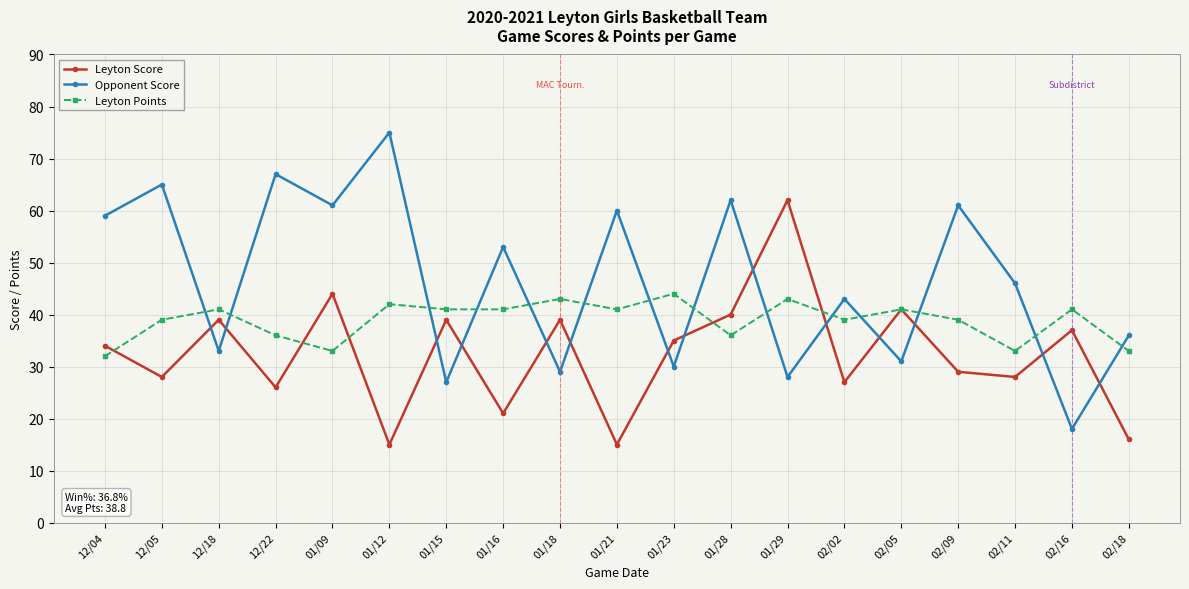

At how many categories does at least one series exceed 47?

10